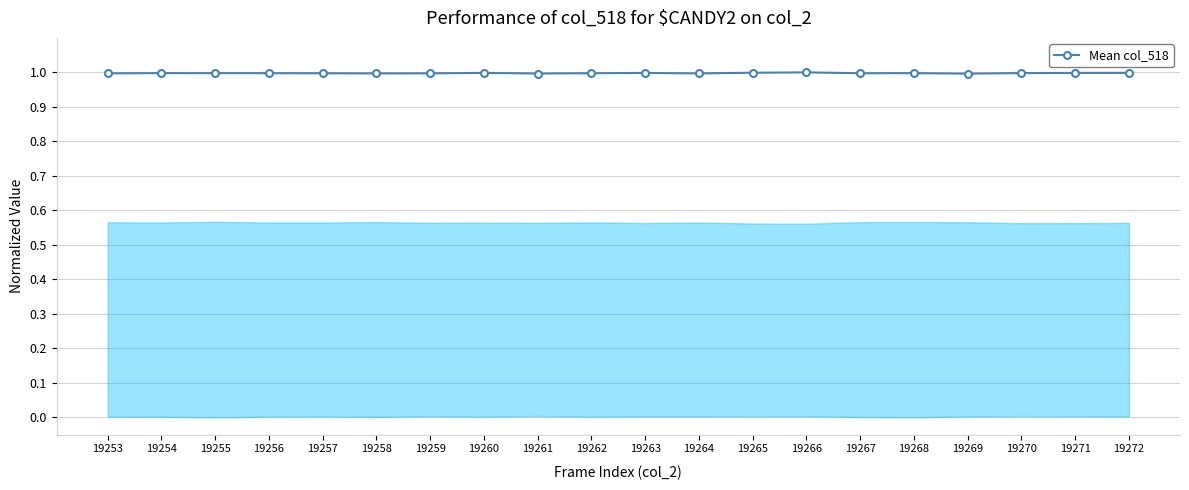

True or false: there are more than 1 points higher than both neighbors.

True